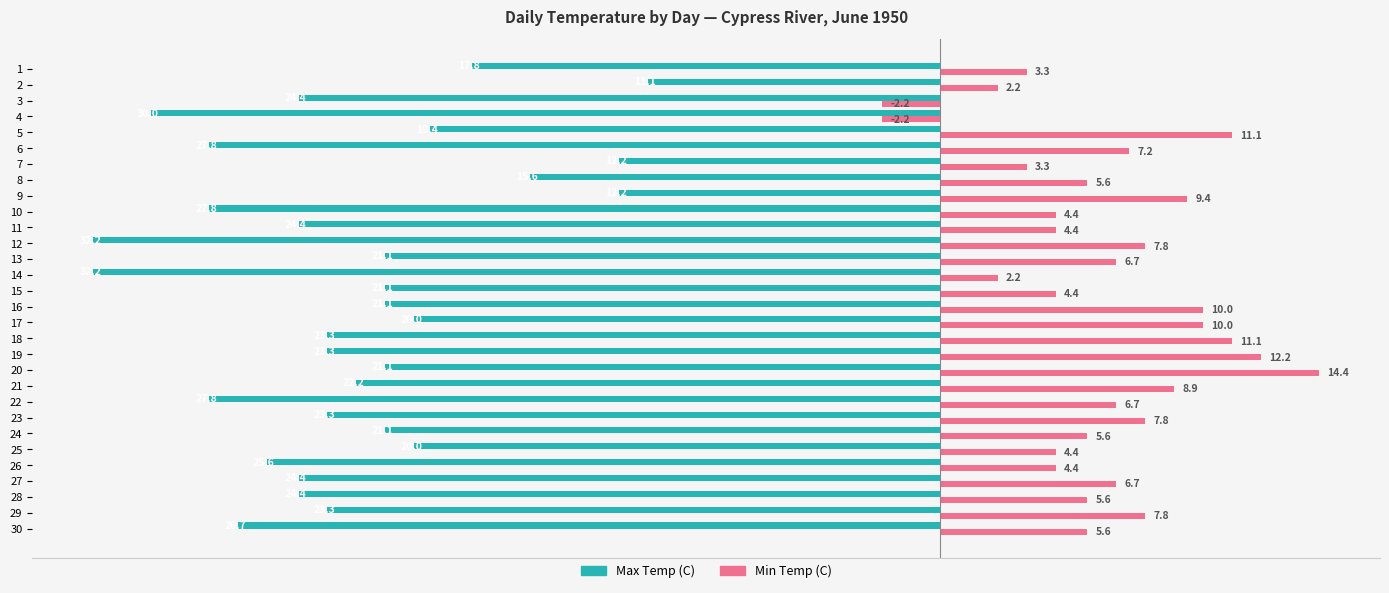

At which category is the sum across all series the highest?

9